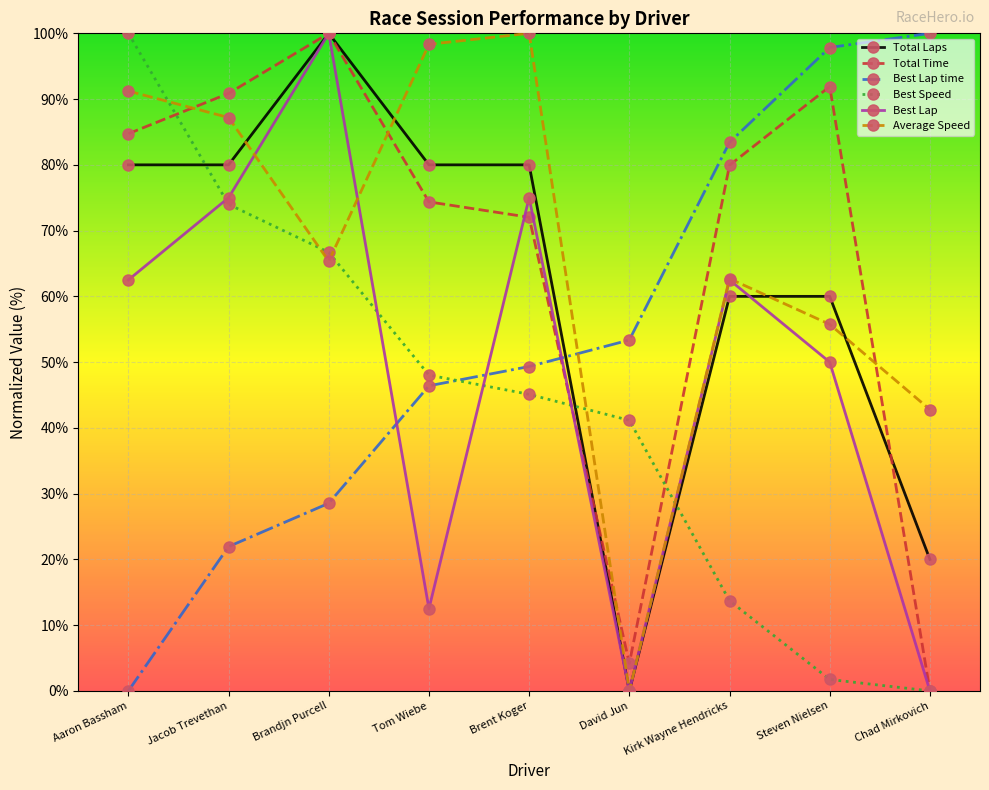

How many intersections are there between Average Speed and Best Speed?

5